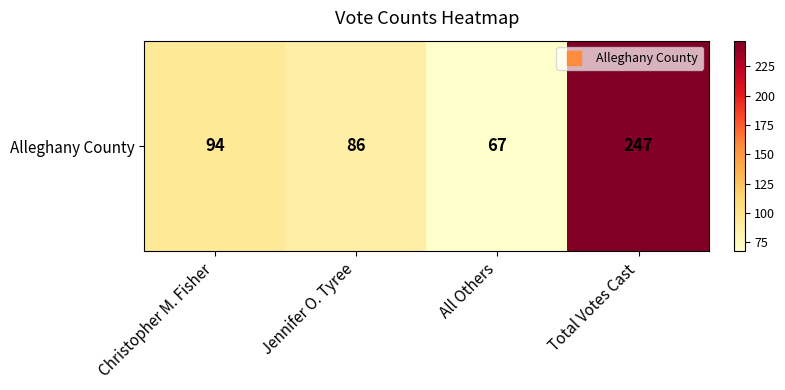

True or false: the data shows 86 at Jennifer O. Tyree.

True